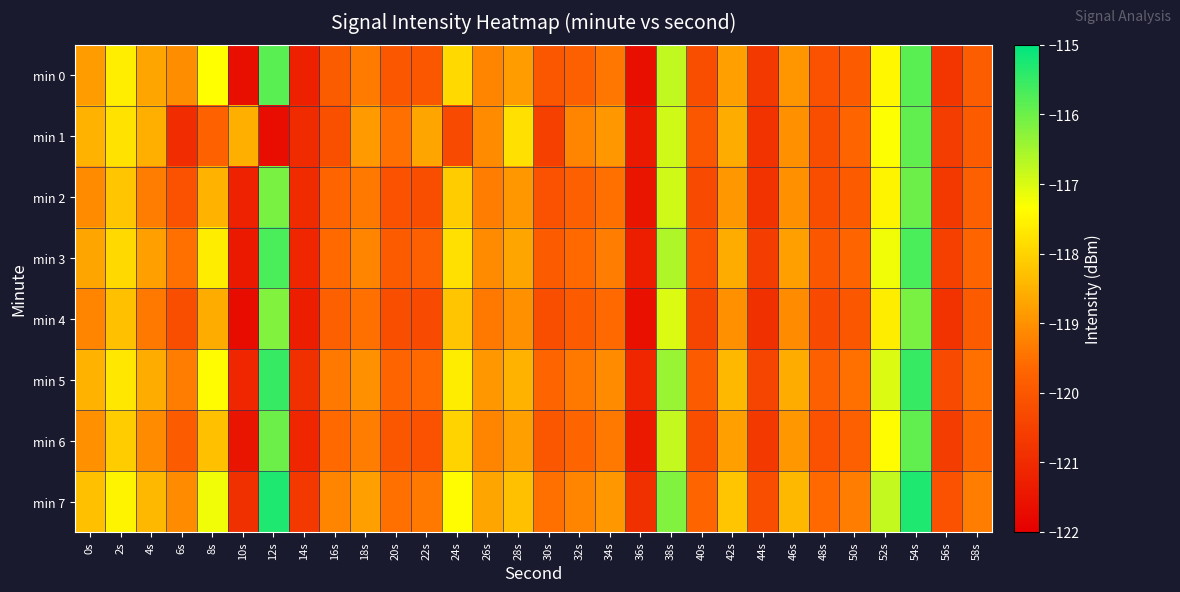

Rank the series at 40s from lowest to highest value.

min 4, min 2, min 6, min 0, min 3, min 1, min 5, min 7